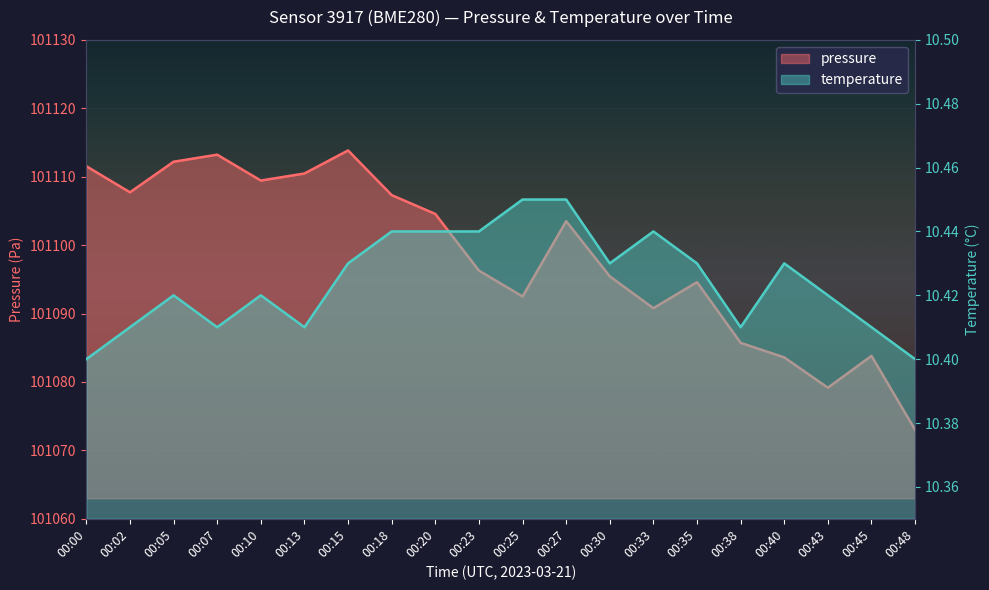

Rank the series by their maximum value, from highest to lowest.

pressure, temperature